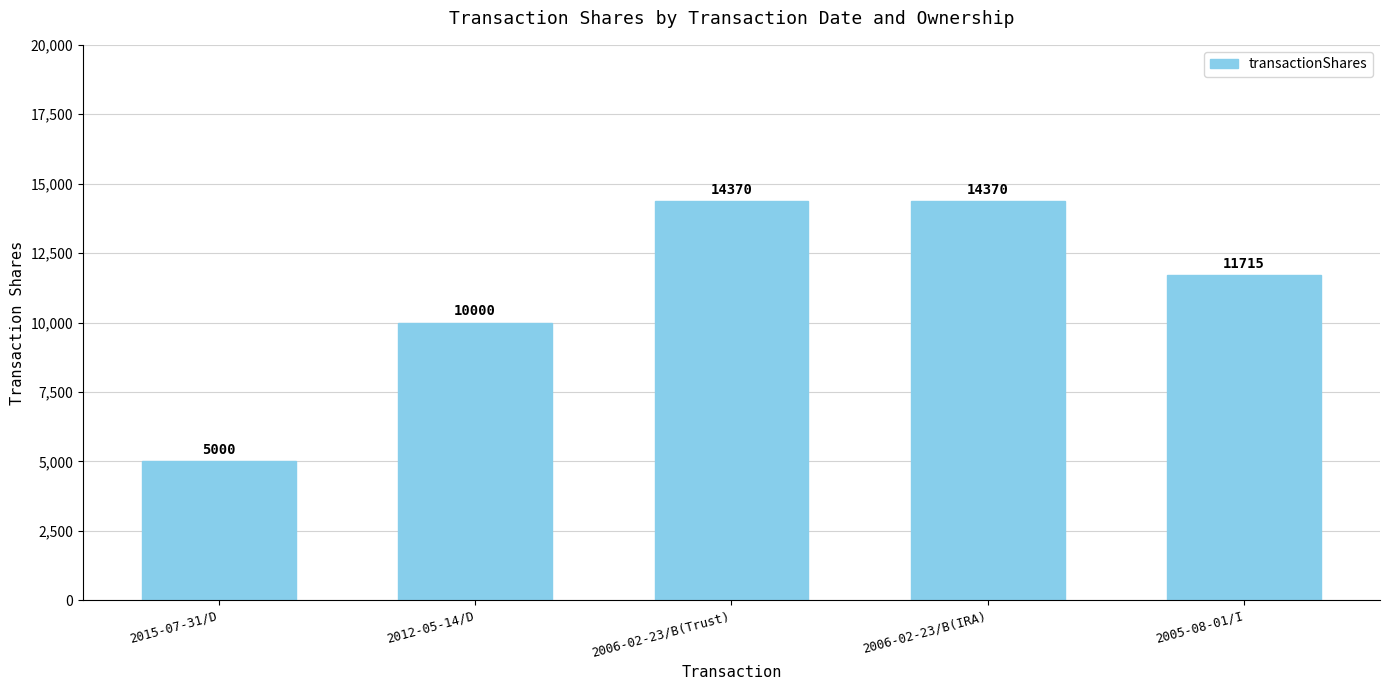

What is the label of the 2nd bar from the left?

2012-05-14/D